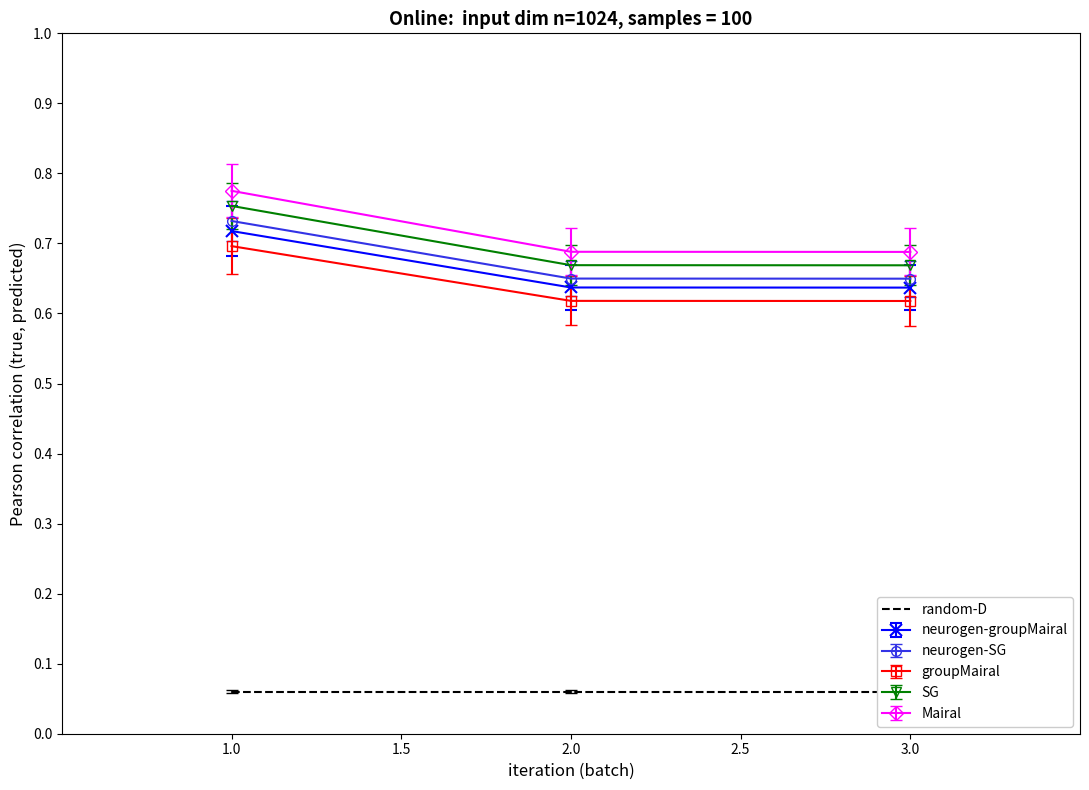

True or false: the data shows 5.4 at 1.0.

False